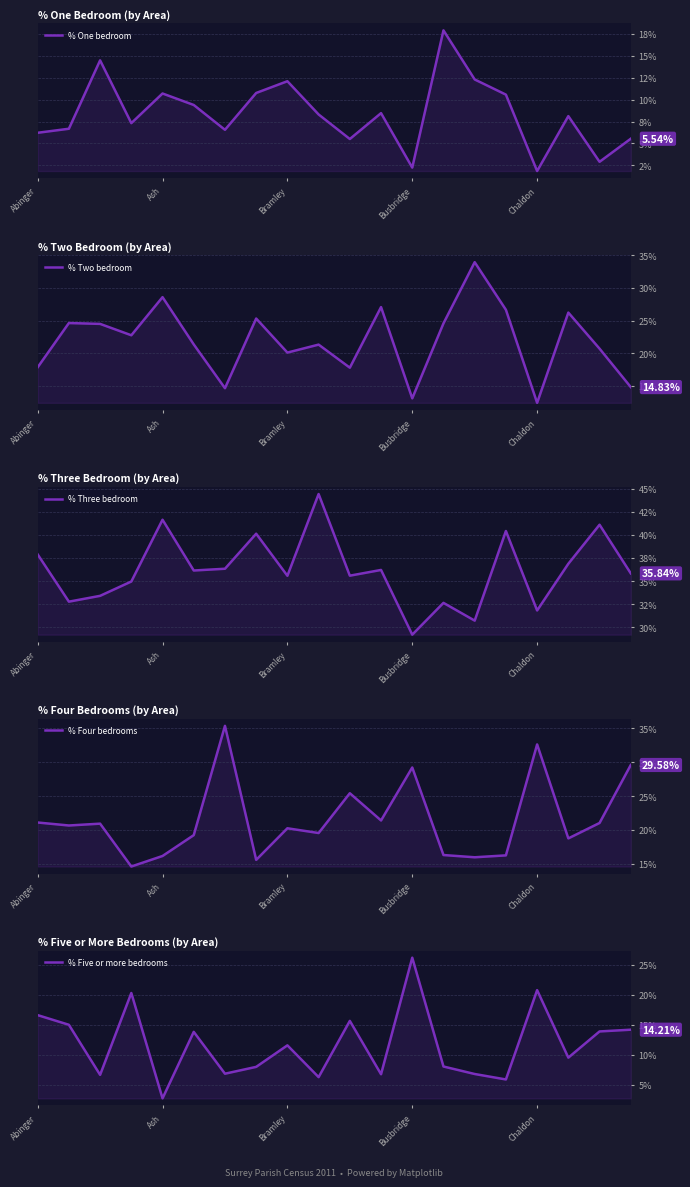

At how many categories does at least one series exceed 15?

20